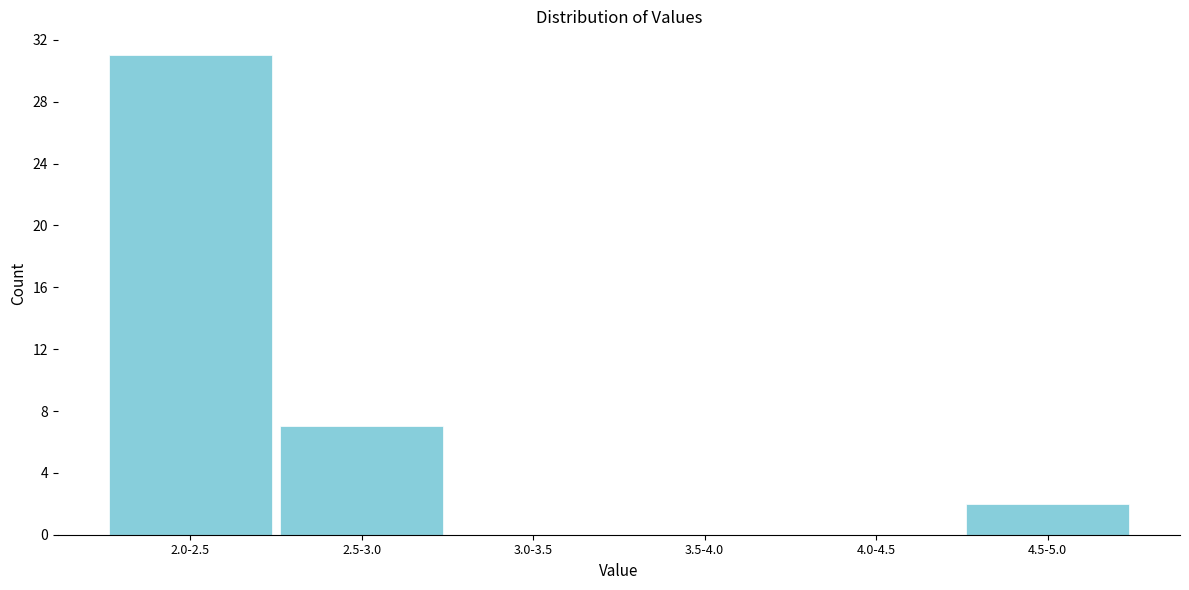

Reading right to left, transcribe all the data shown in this chart.

4.5-5.0=2	4.0-4.5=0	3.5-4.0=0	3.0-3.5=0	2.5-3.0=7	2.0-2.5=31